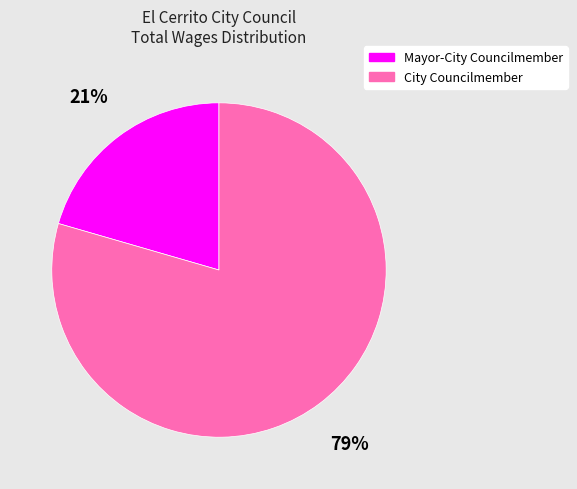

Does any single category account for the majority?

Yes